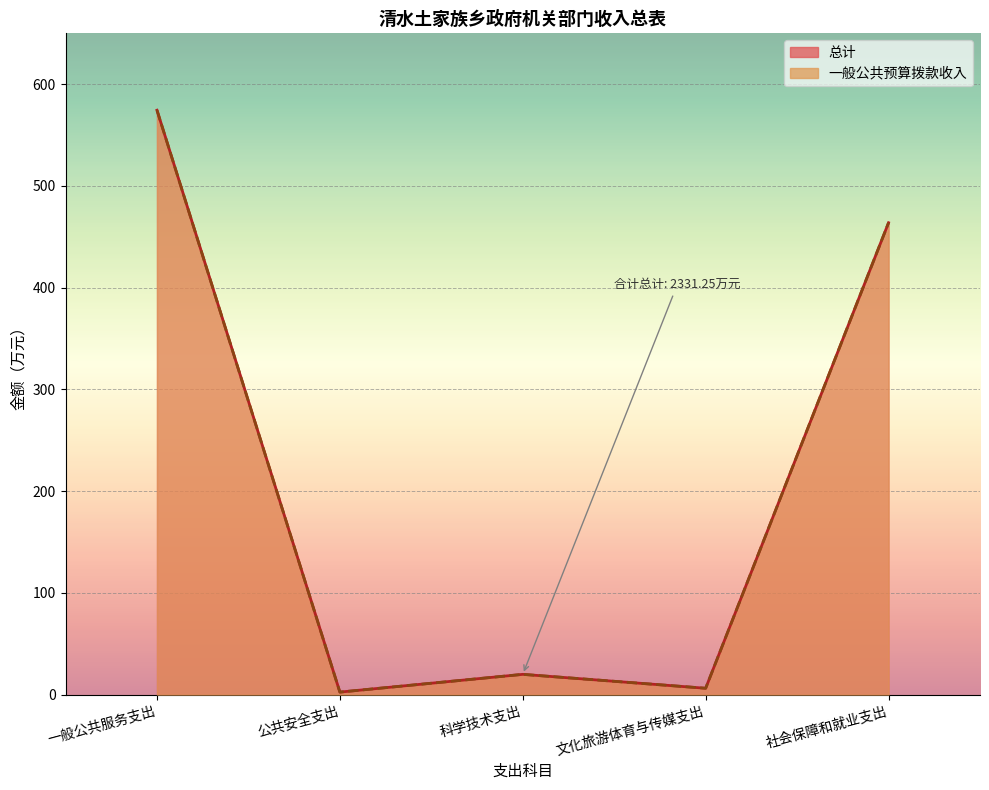

How many lines are shown in the chart?

2